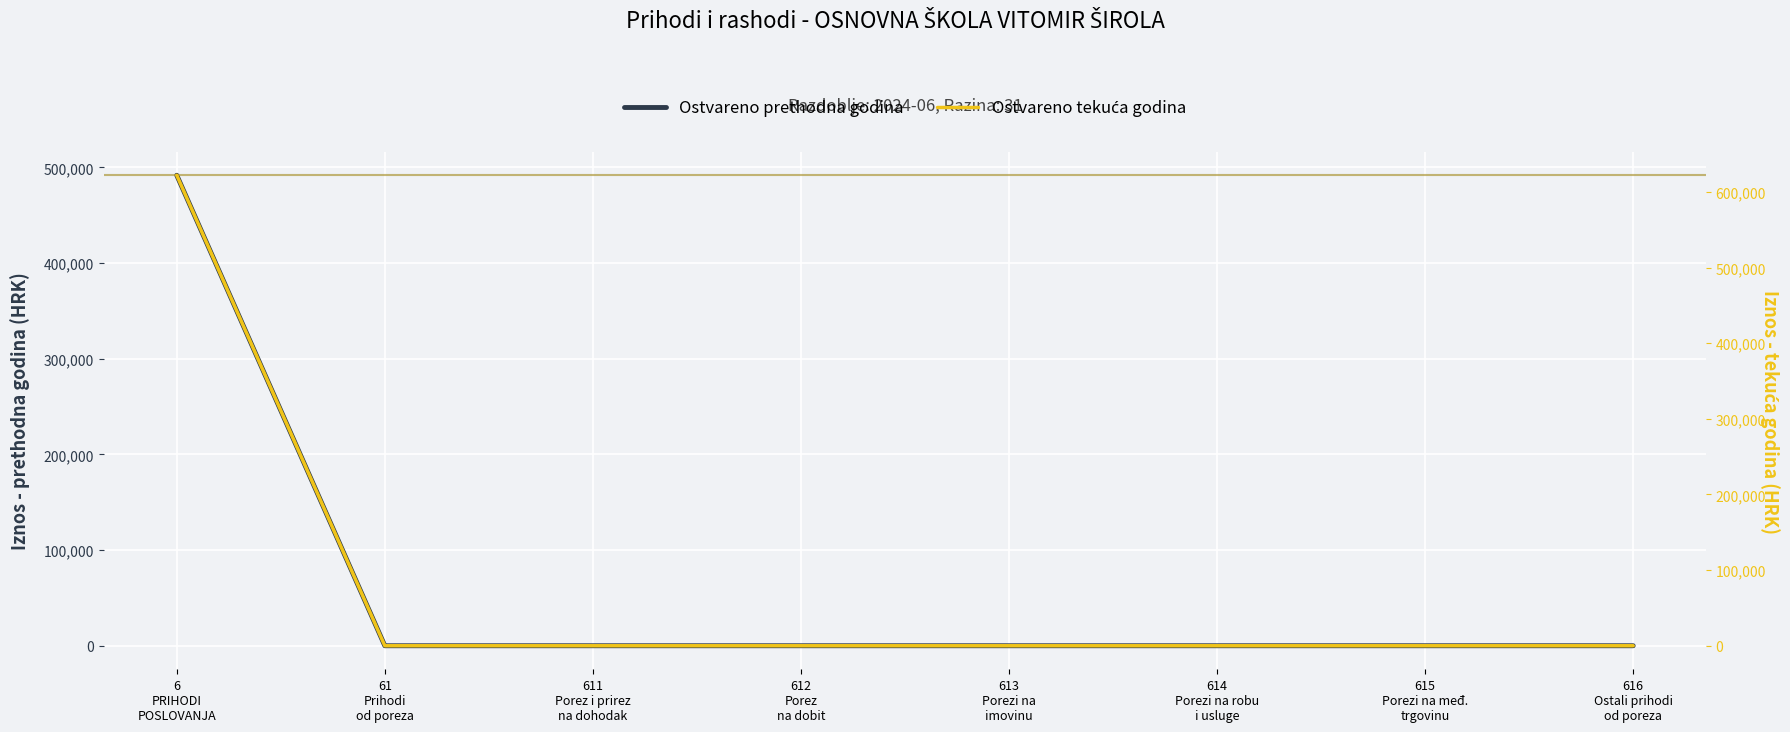

Rank the categories by Ostvareno prethodna godina value from lowest to highest.

61
Prihodi
od poreza, 611
Porez i prirez
na dohodak, 612
Porez
na dobit, 613
Porezi na
imovinu, 614
Porezi na robu
i usluge, 615
Porezi na međ.
trgovinu, 616
Ostali prihodi
od poreza, 6
PRIHODI
POSLOVANJA